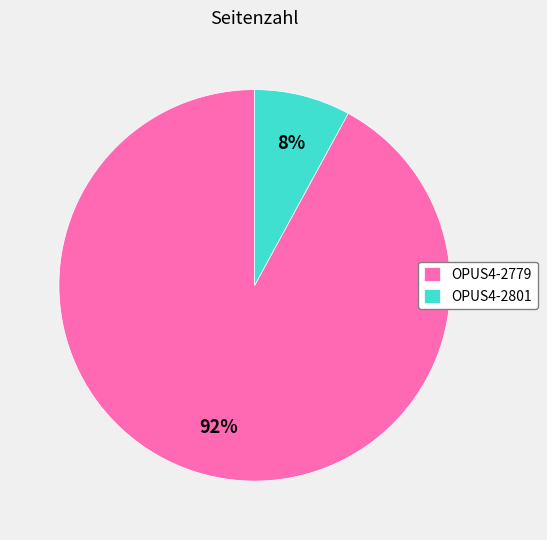

To the nearest percent, what percentage of the pie is OPUS4-2801?

8%